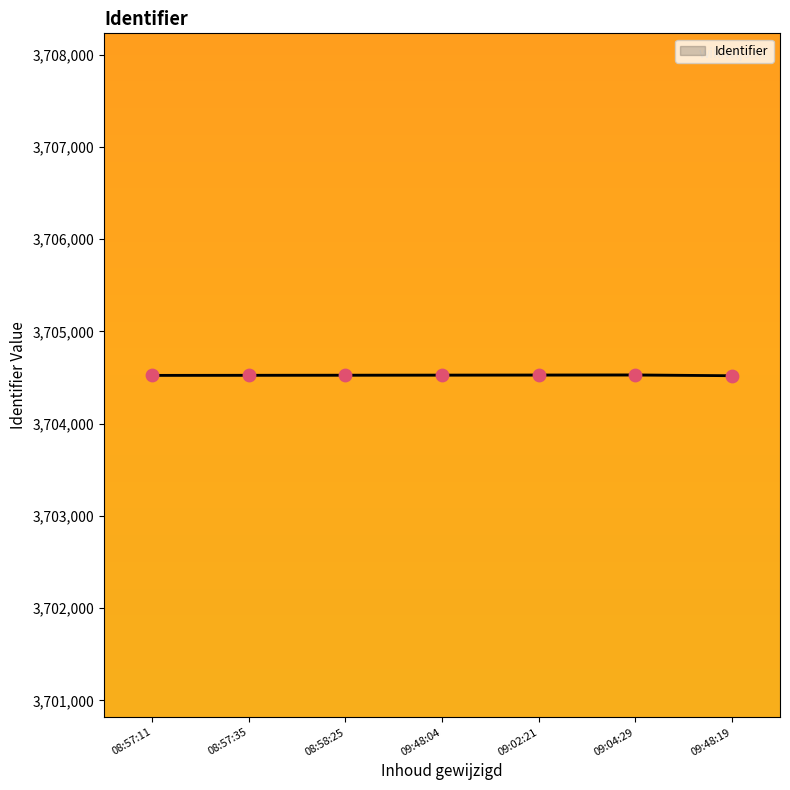

What is the ratio of the value at 08:57:11 to the value at 09:04:29?

1.0